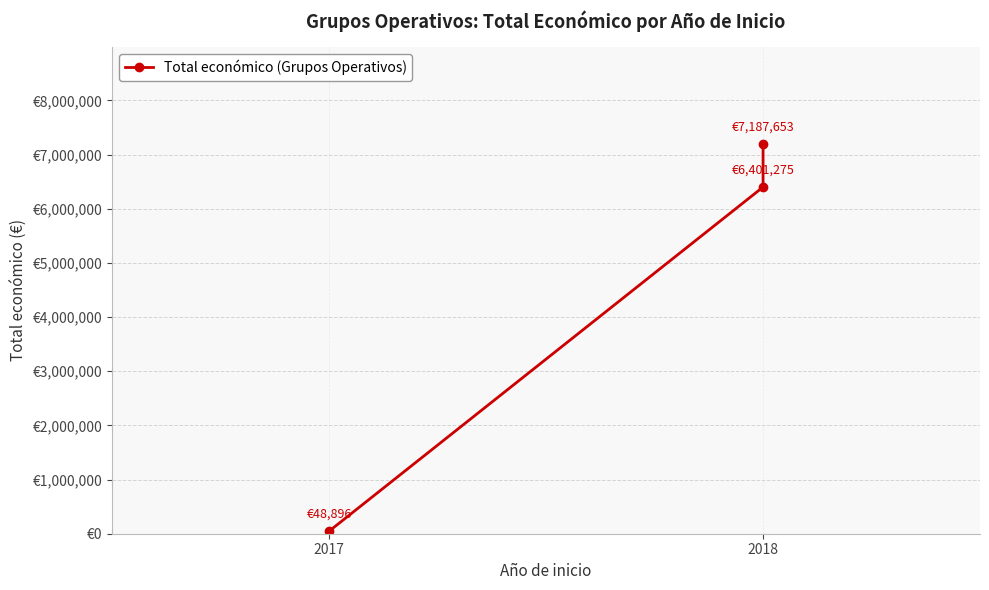

What is the value of the 3rd point from the left?

7187653